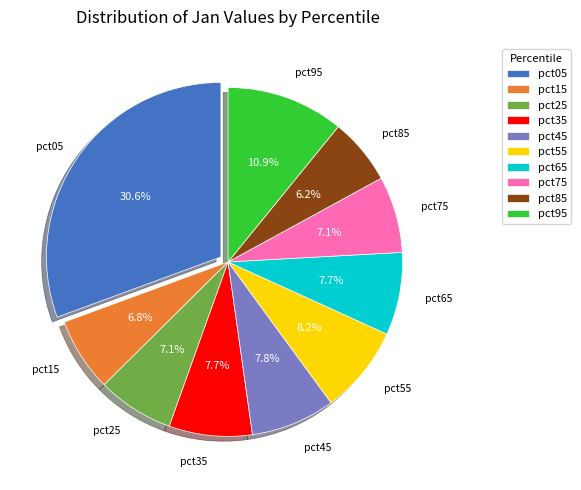

How many segments does this pie chart have?

10